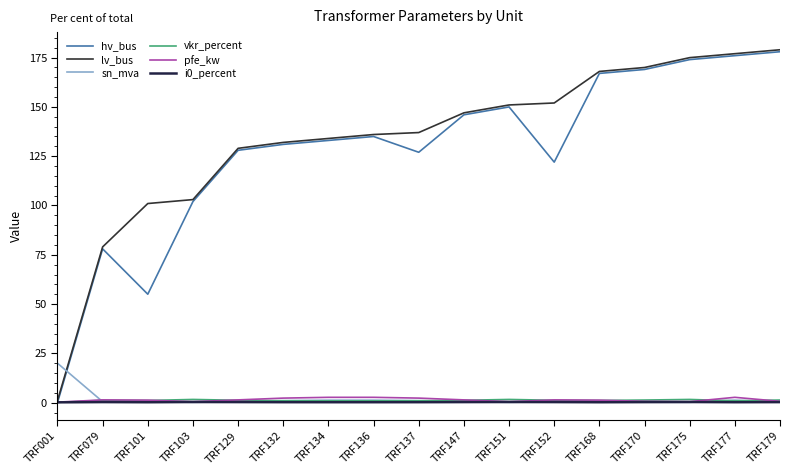

What are all the series names shown in the legend?

hv_bus, lv_bus, sn_mva, vkr_percent, pfe_kw, i0_percent